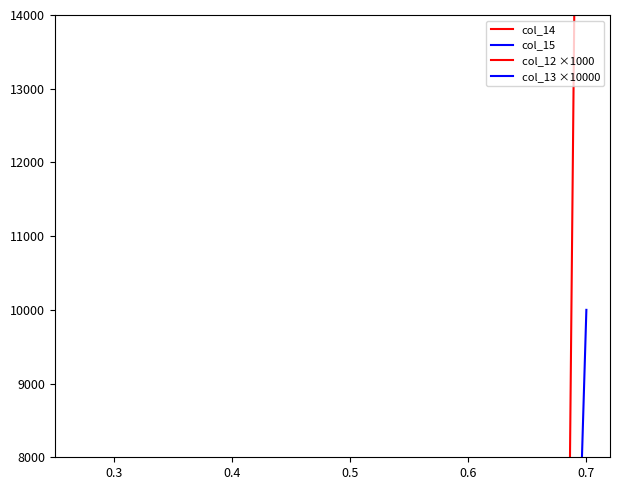

What is the sum of all col_15 values?

409.0